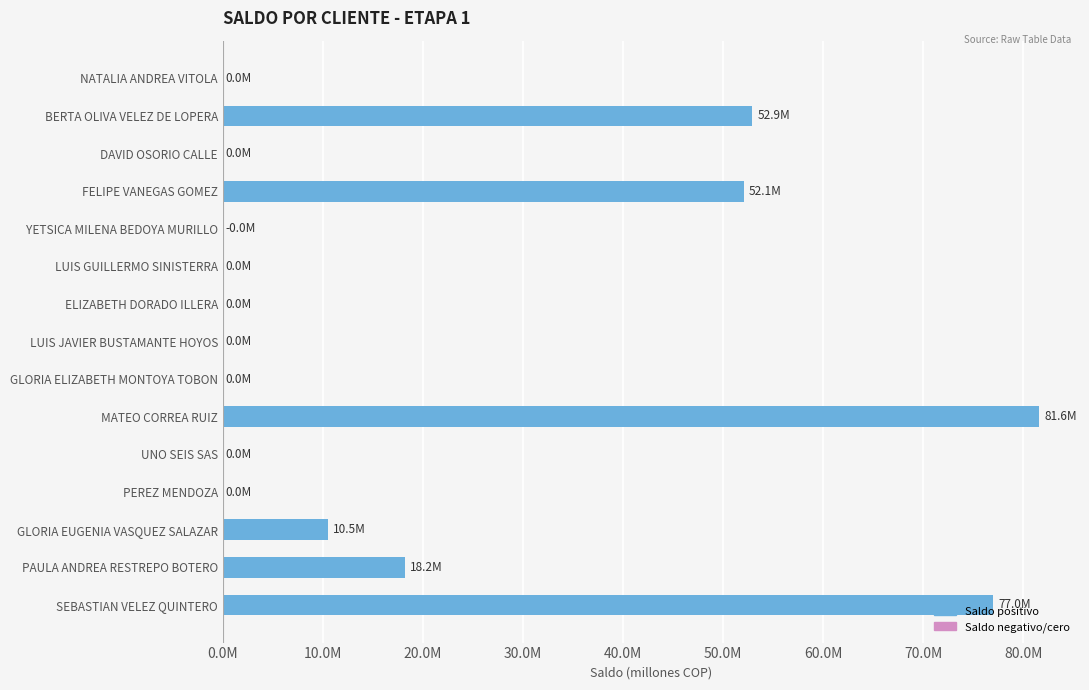

Are the bars horizontal?

Yes